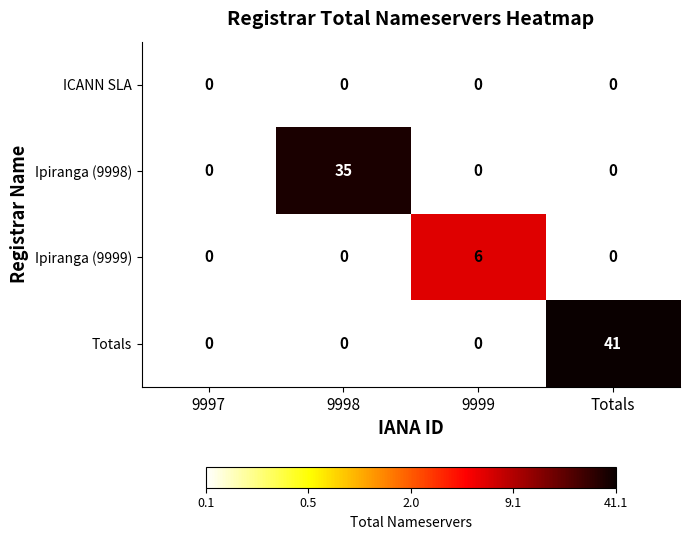

How many data points does each series have?

4